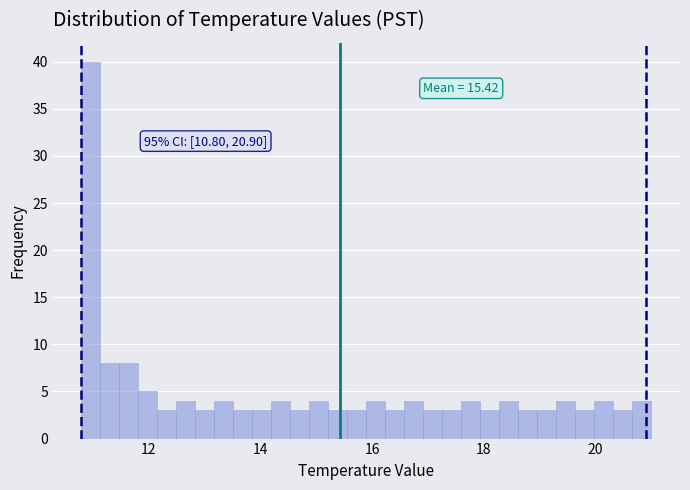

Read against the x-axis, roughly where is the centre of the tallest bar?

11.0